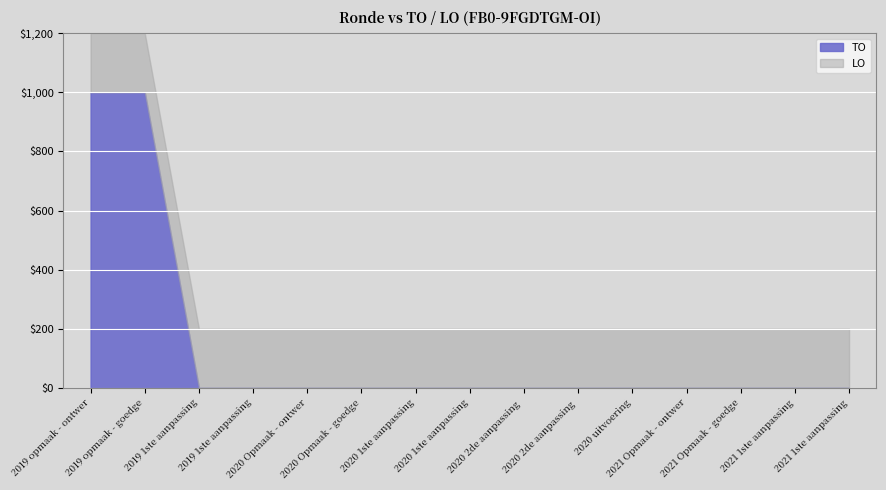

Which label corresponds to the smallest value in the chart?

2019 1ste aanpassing - ontwerp